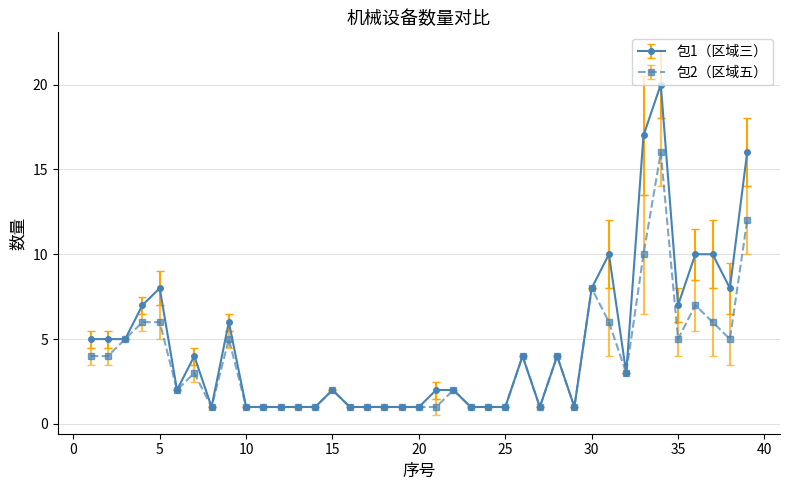

Rank the series by their average value, from highest to lowest.

包1（区域三）, 包2（区域五）